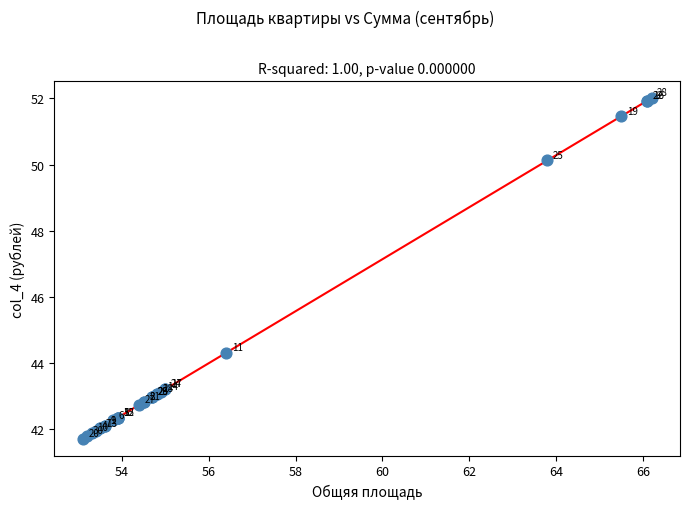

What Y value in the scatter plot is closest to 46?

44.3